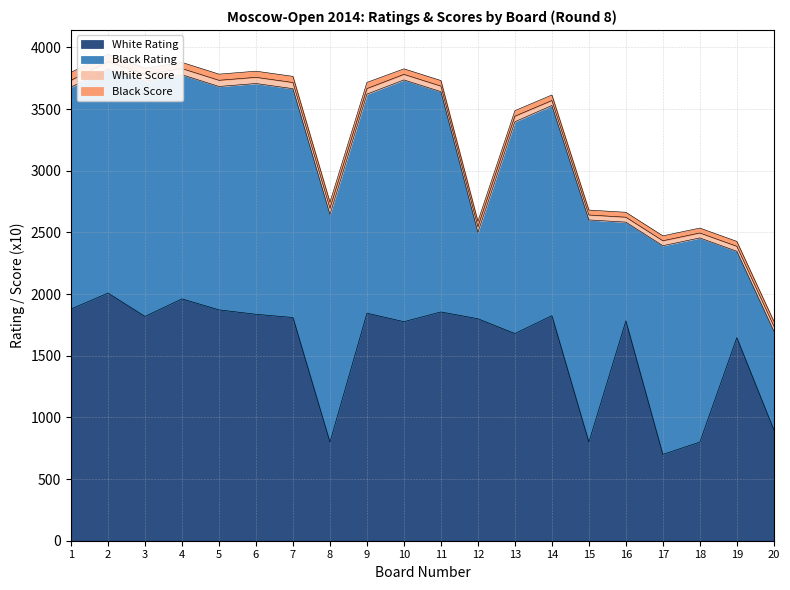

Rank the series at 2 from lowest to highest value.

White Score, Black Score, Black Rating, White Rating